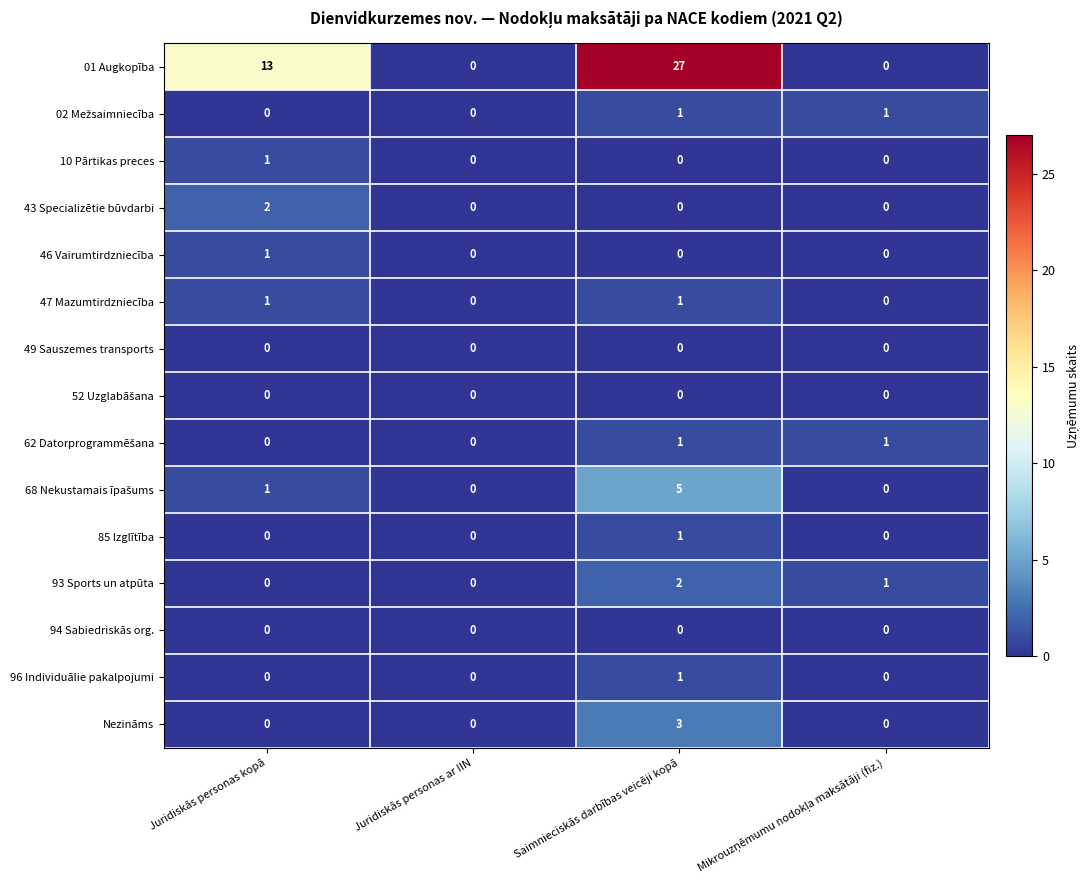

How many series are shown in this chart?

15